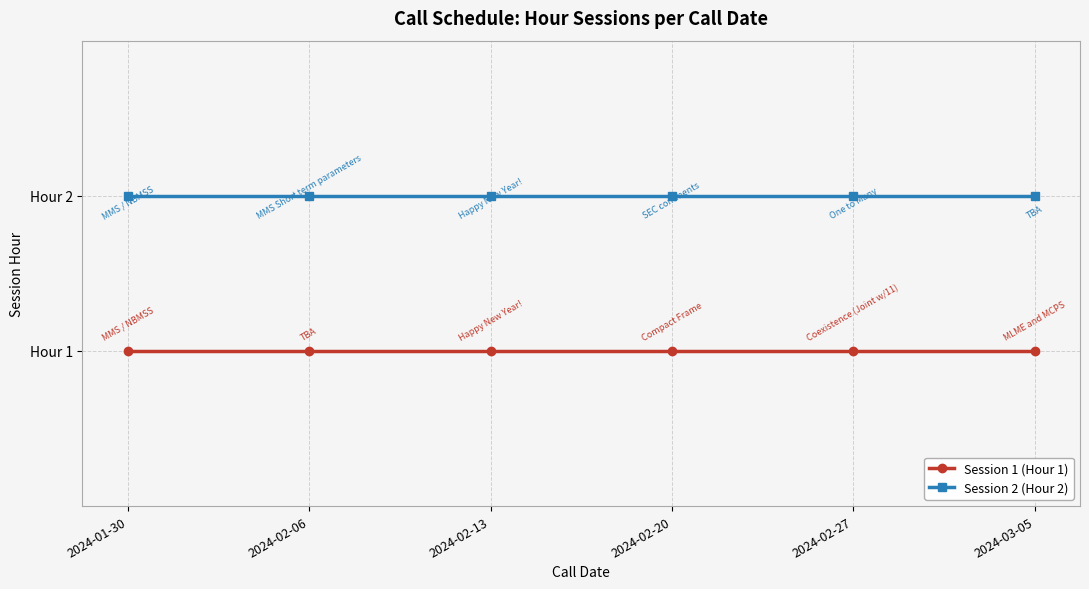

True or false: Session 2 (Hour 2) has a value of 1 at 2024-02-06.

False